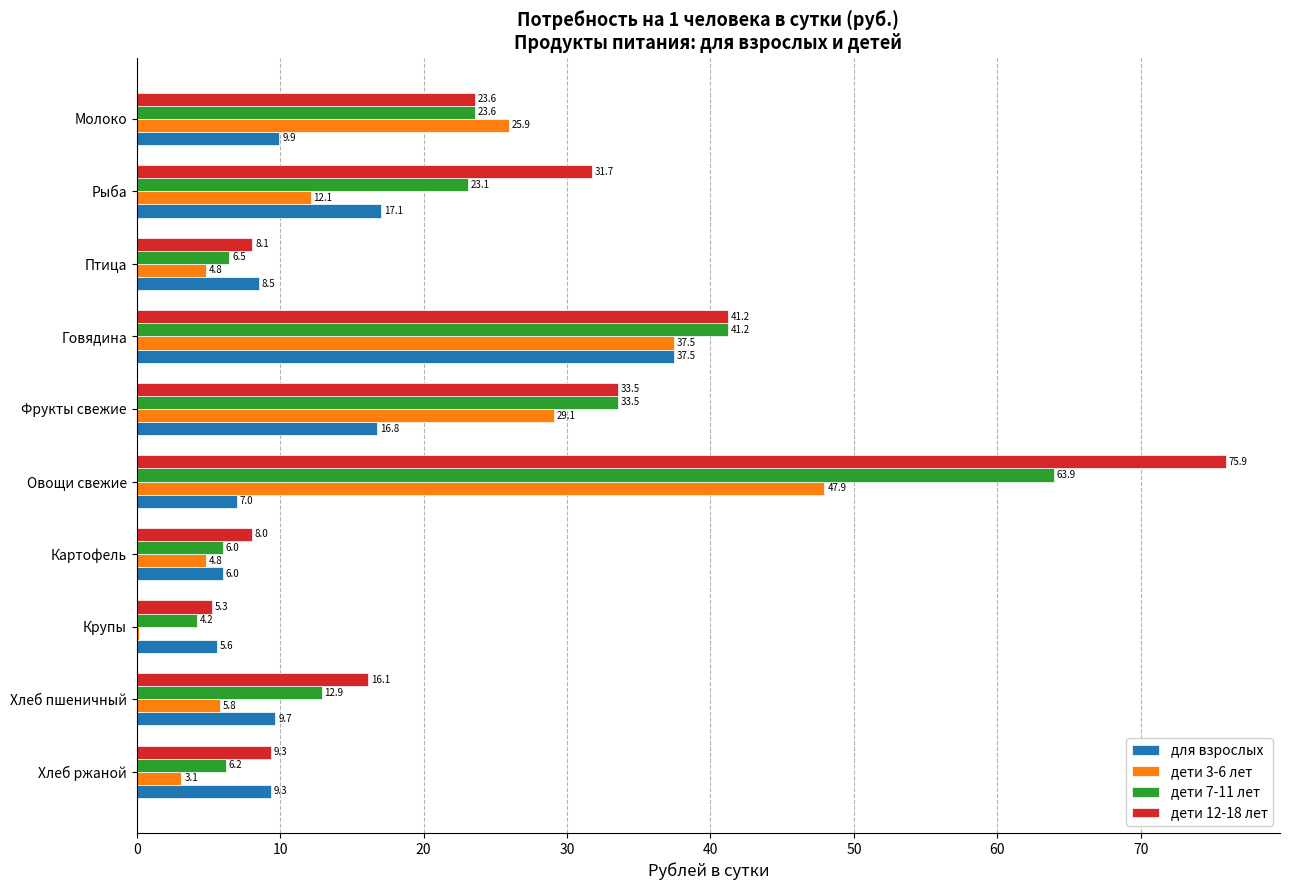

At which label is дети 3-6 лет closest to 24?

Молоко